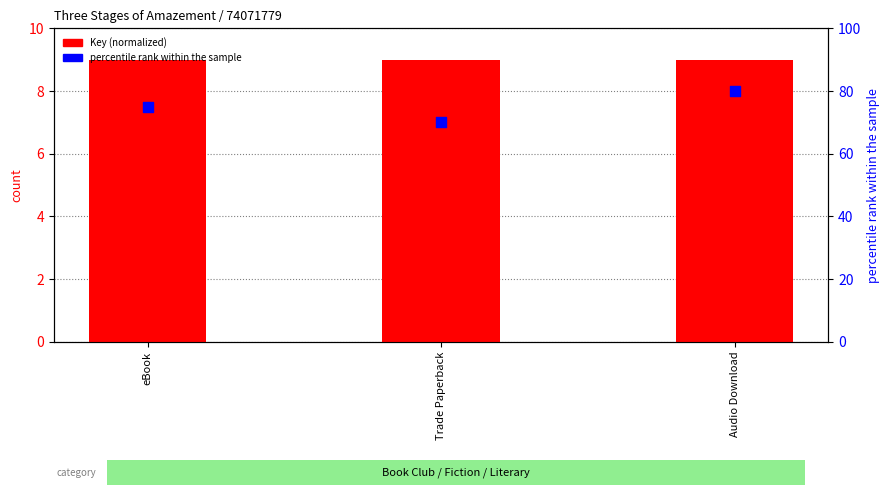

Which series contains the highest Y value?

percentile rank within the sample